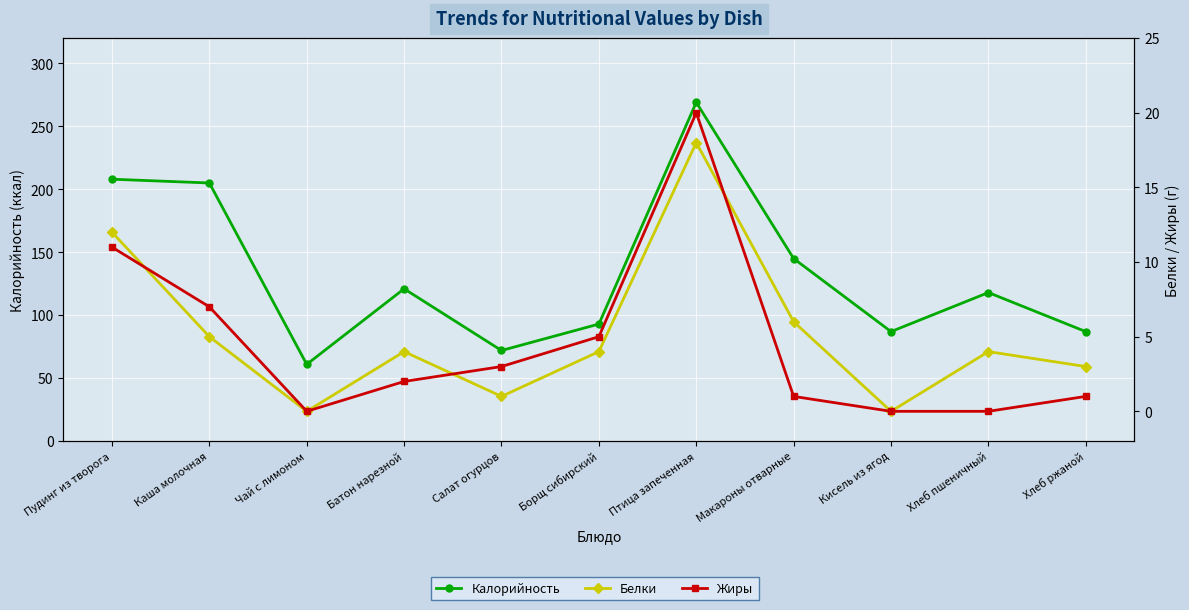

At which category is the sum across all series the highest?

Птица запеченная